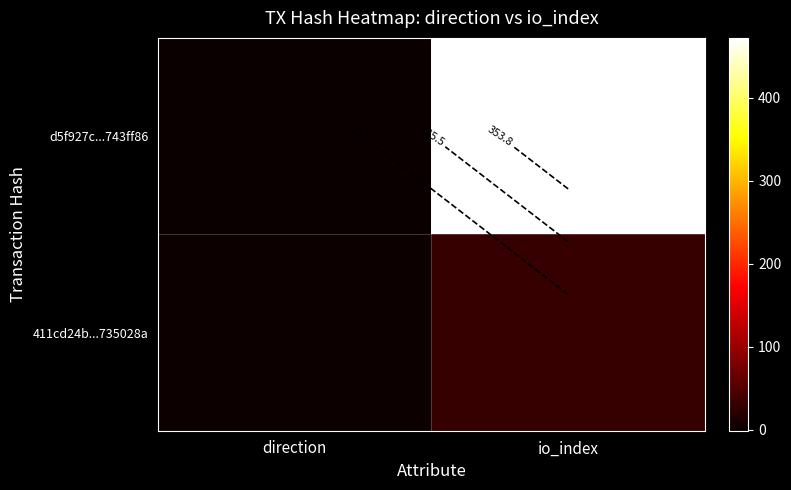

What is the average value of the d5f927c...743ff86 series?

236